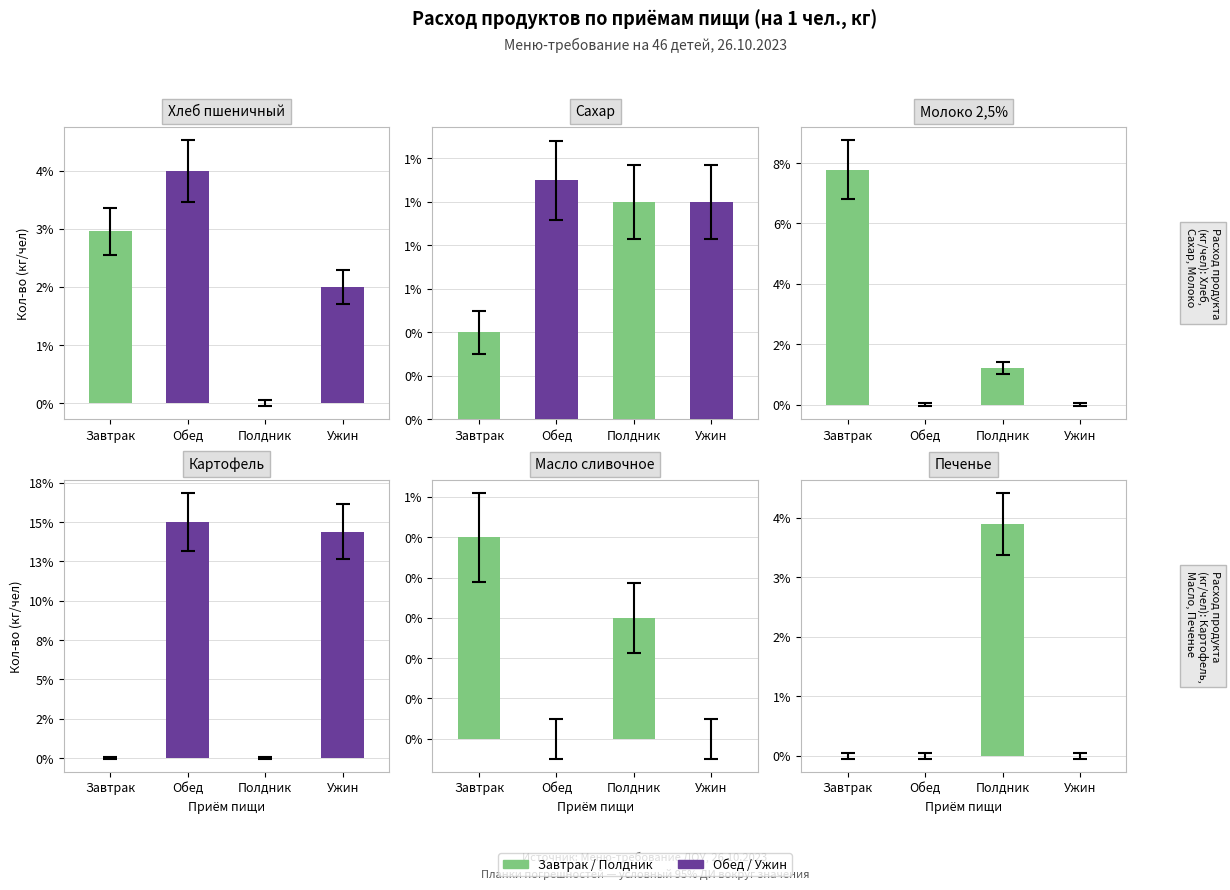

What is the total value across all series at Полдник?

0.1